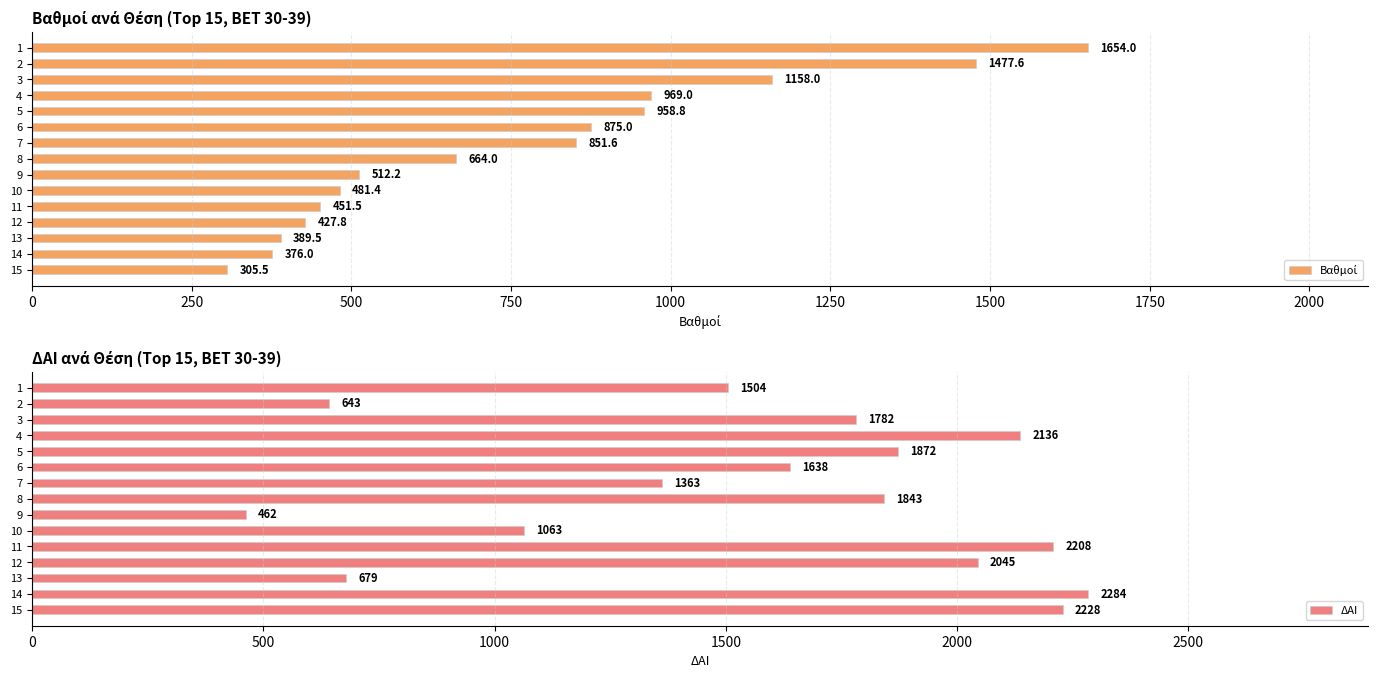

What is the difference between the ΔΑΙ values at 1 and 6?

134